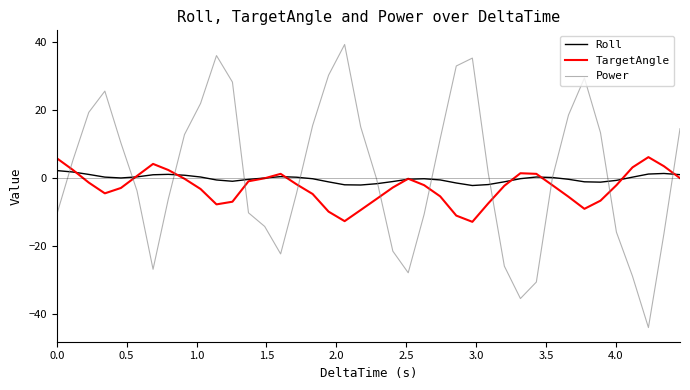

How many times do TargetAngle and Power cross each other?

11